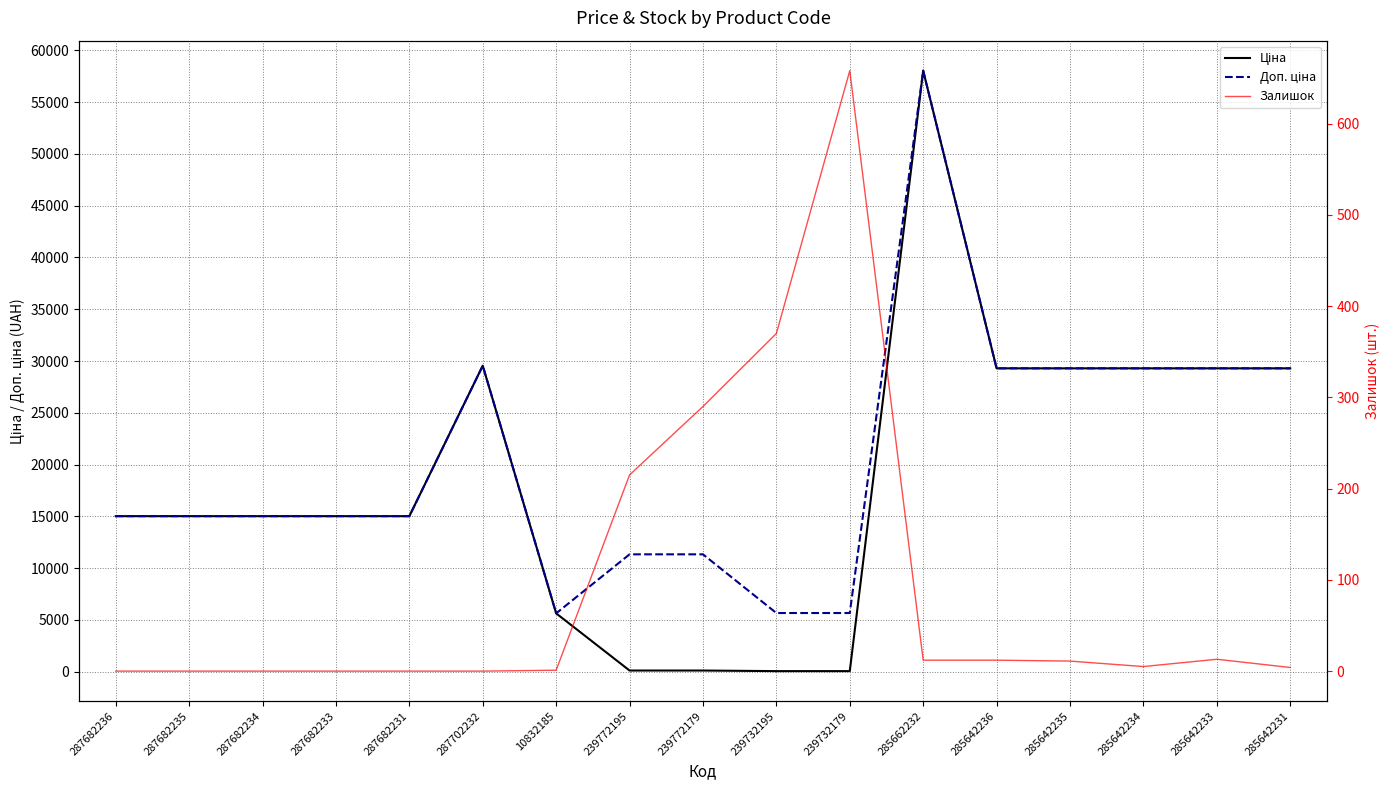

What is the sum of all Ціна values?

315132.4